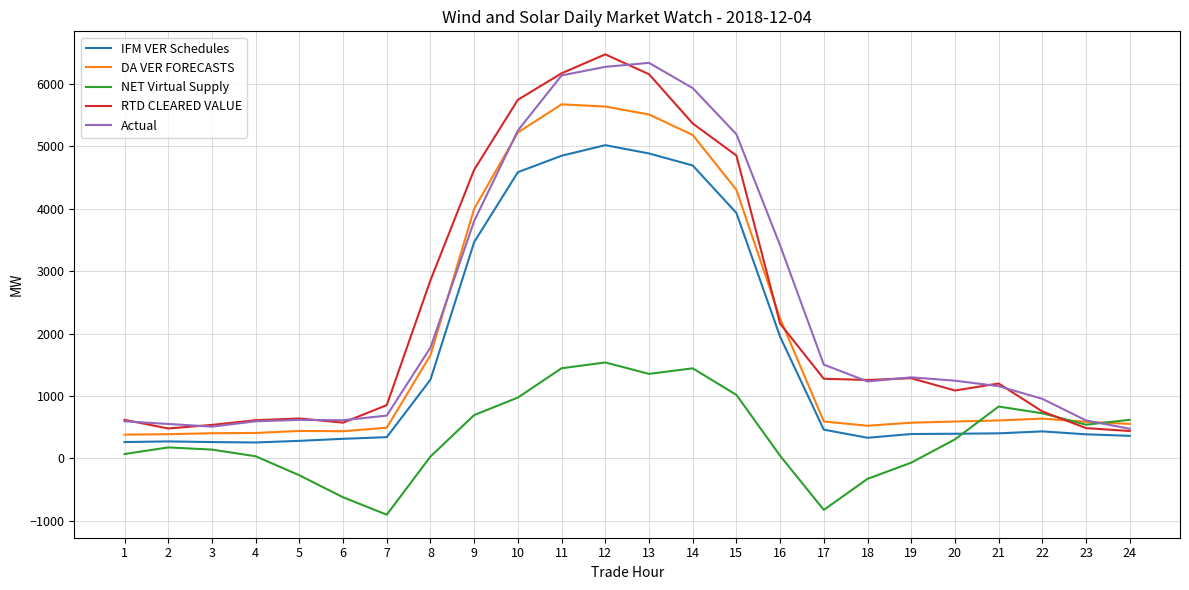

The value of DA VER FORECASTS at 11 is 10144.9. True or false?

False